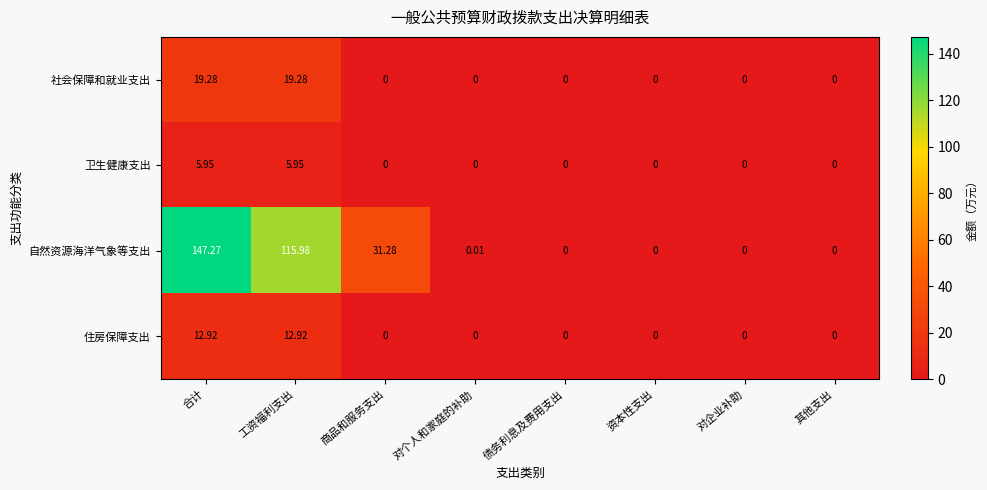

Which series has the widest spread of values?

自然资源海洋气象等支出